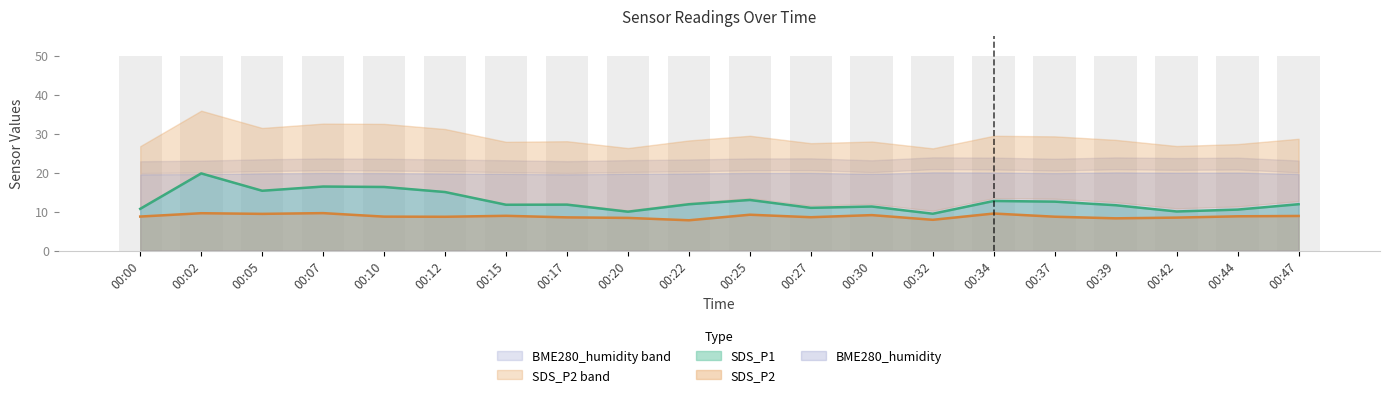

What is the total value across all series at 00:37?

55.7